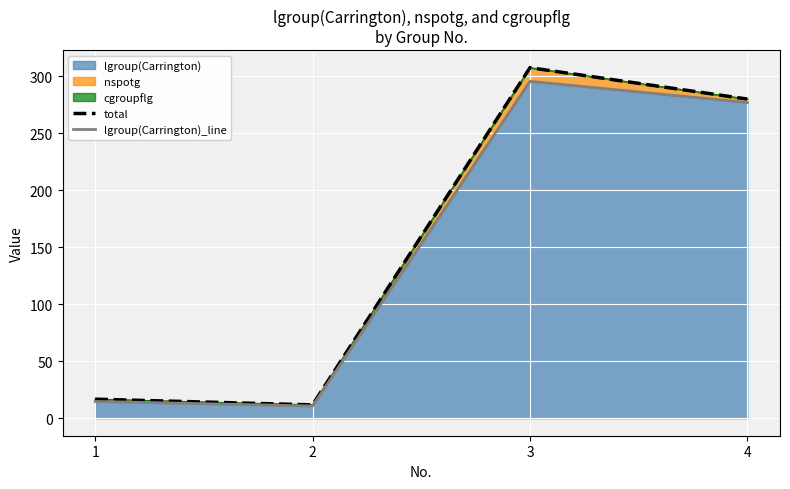

True or false: lgroup(Carrington)_line and total cross at least once.

False